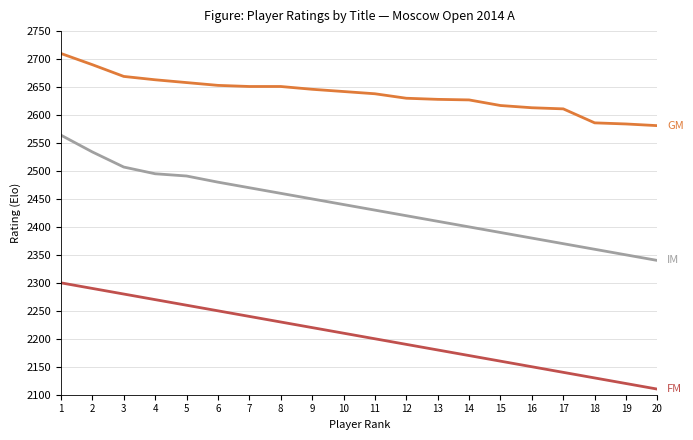

Count the number of categories in the chart.

20